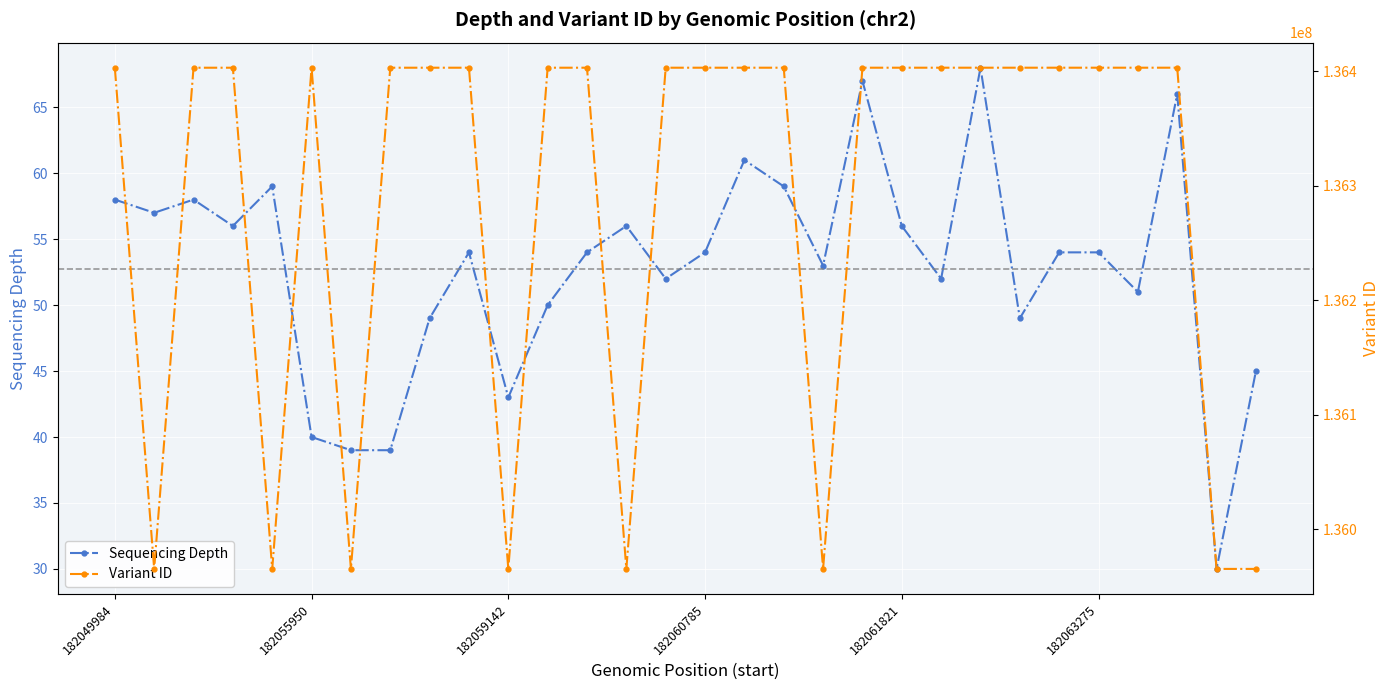

True or false: Sequencing Depth has more than 1 interior local peaks.

True